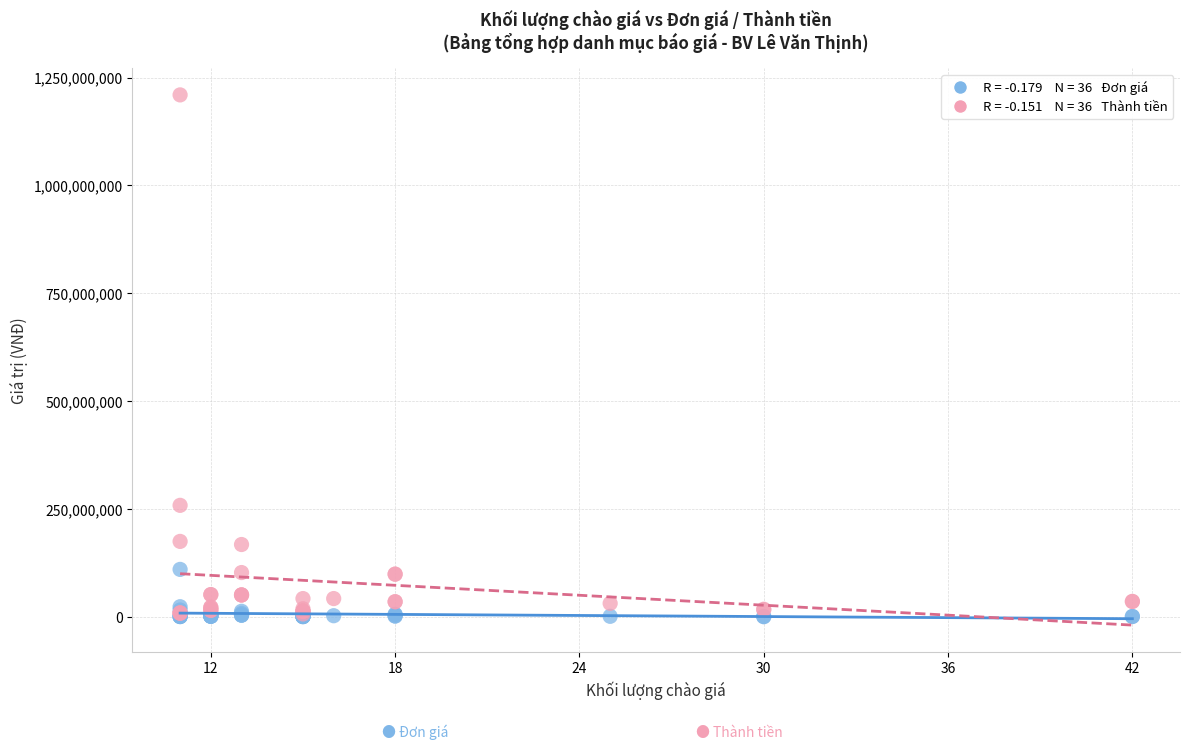

Across all series, what Y value is closest to 605225000?

258500000